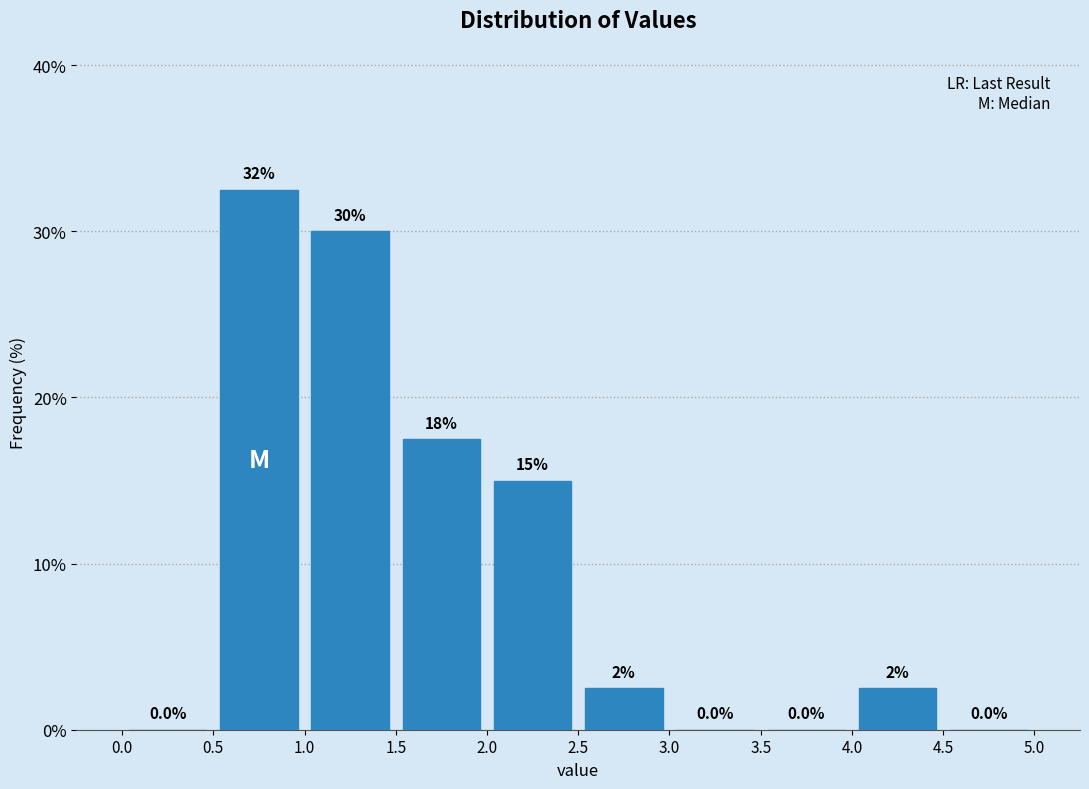

Which range on the x-axis has the tallest bar?

0.5 to 1.0